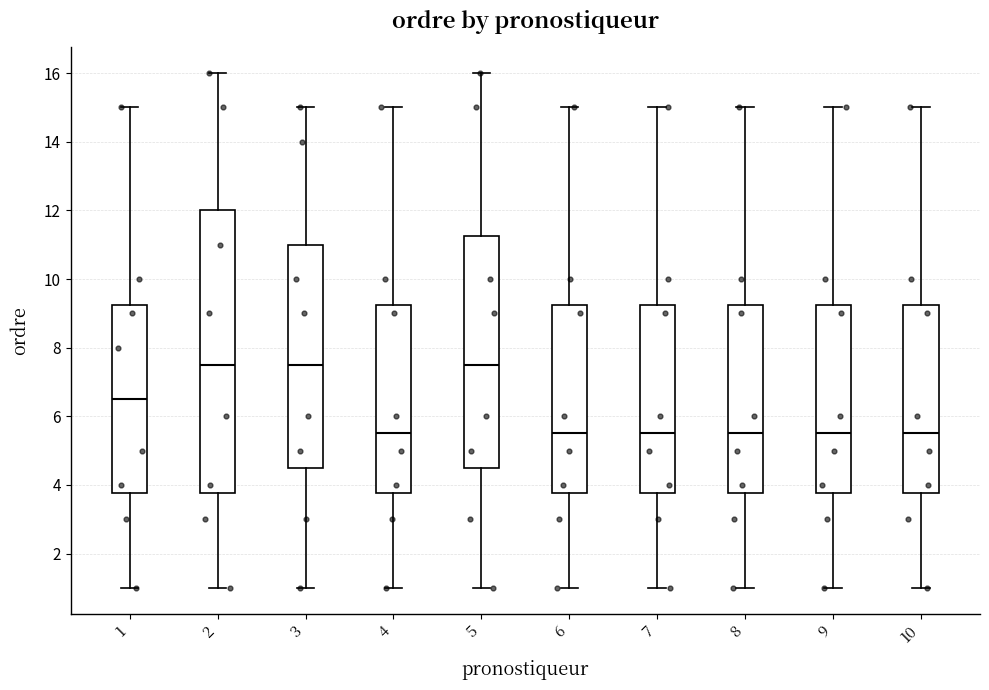

Where is the lower edge of the box at x = 7 on the y-axis? The values are not printed on the chart, so give them approximately, as read against the axis.

3.8